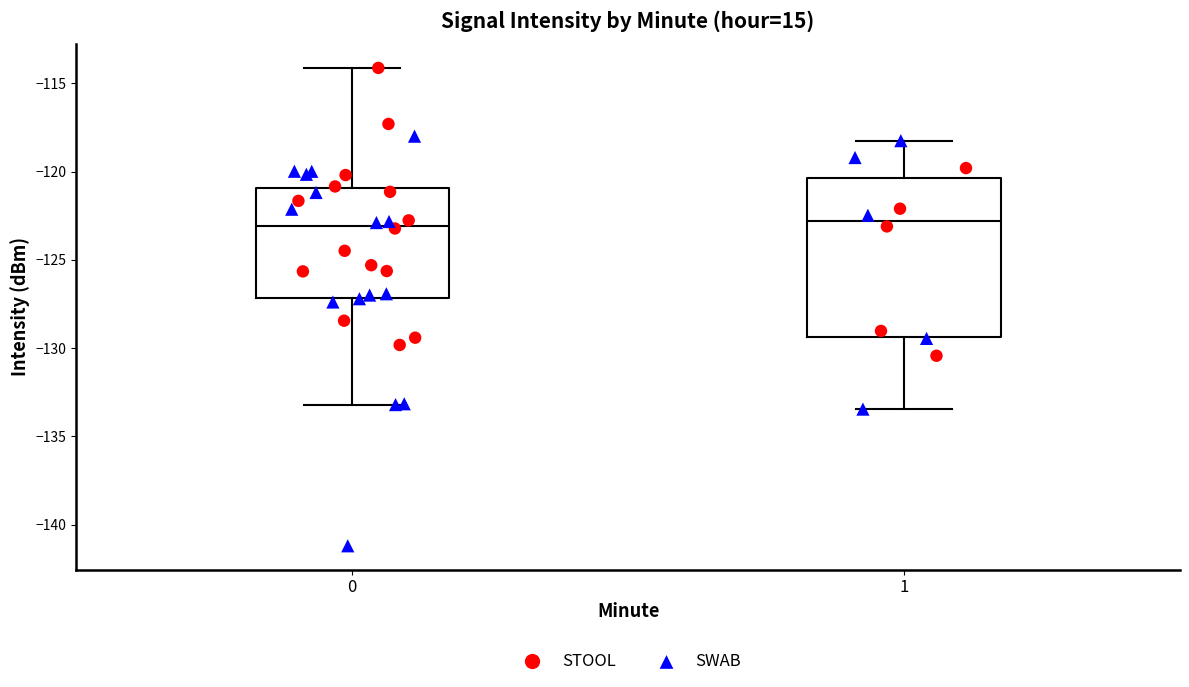

Comparing the boxes themselves (not the whiskers), which one is the tallest?

1